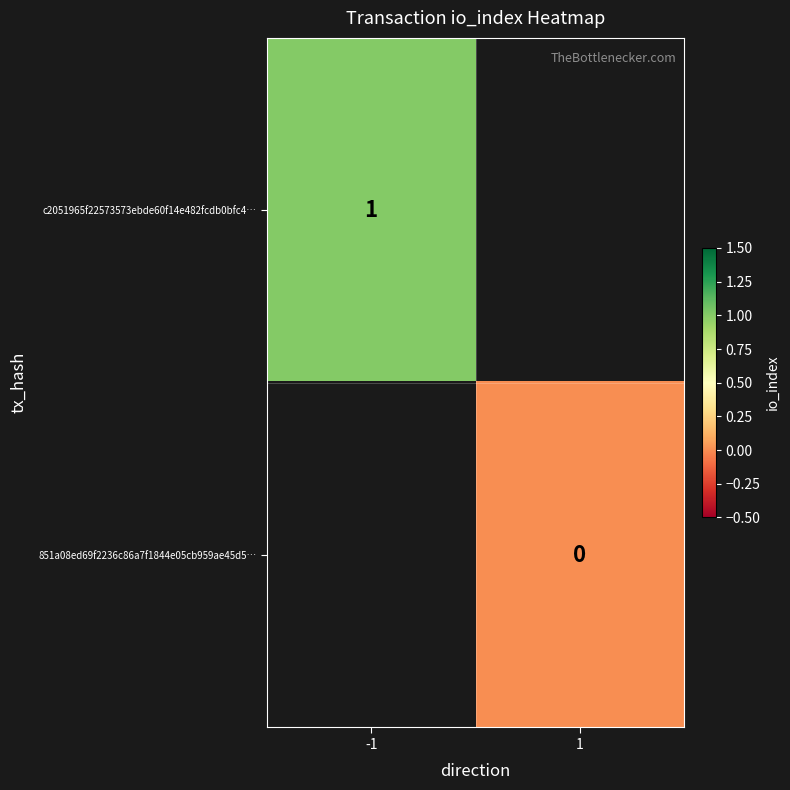

At how many categories does at least one series exceed 0?

1